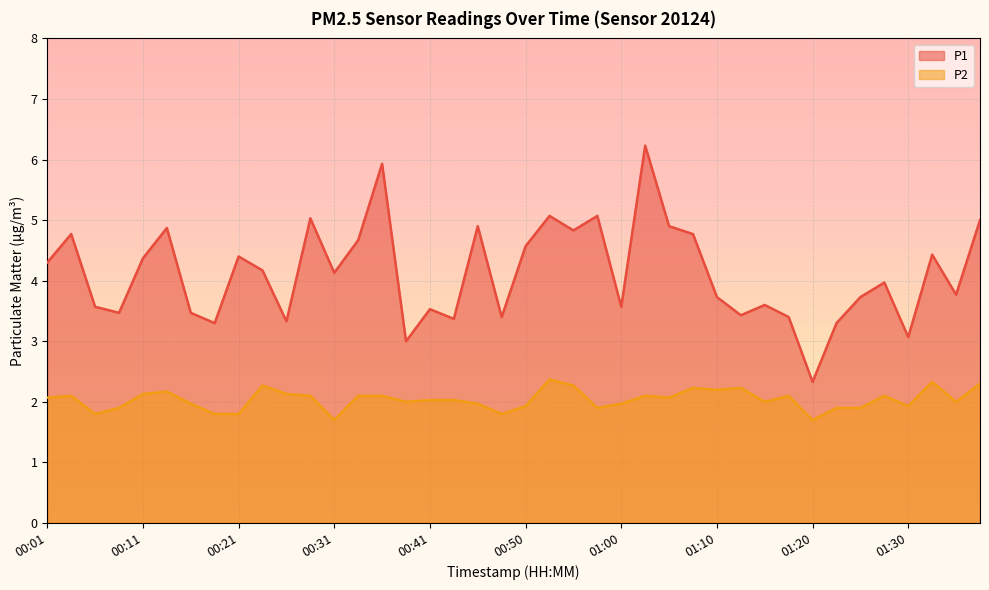

What is the label of the 32nd point from the right?

00:21